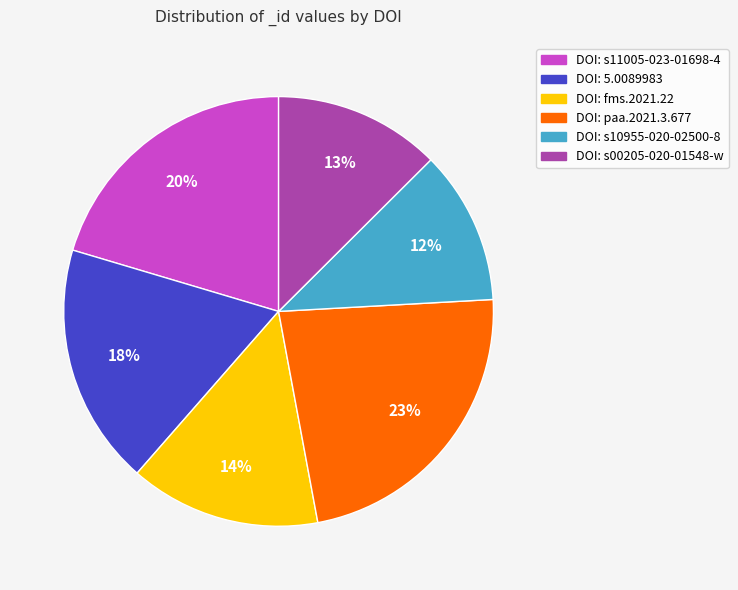

To the nearest percent, what is the average slice percentage?

17%